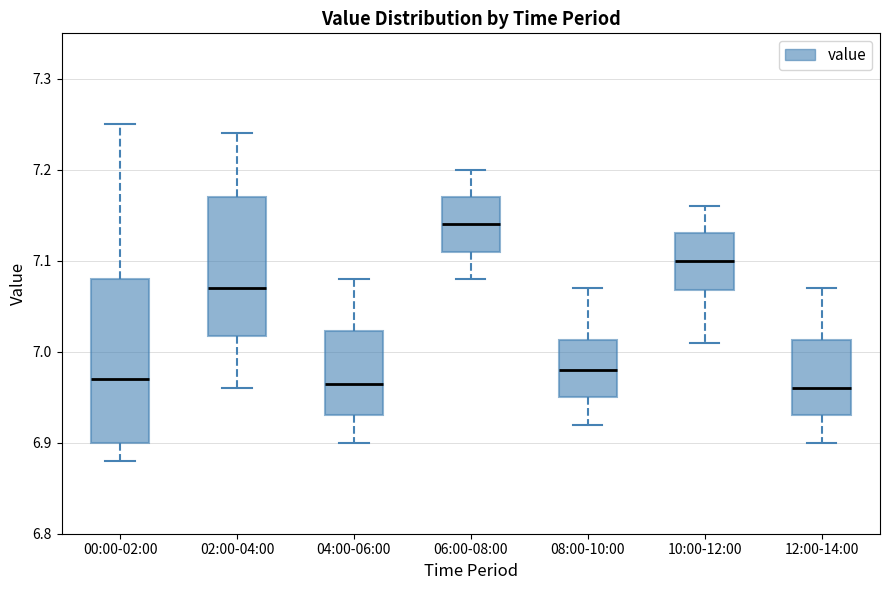

Which box is the tallest, from its lower edge to its upper edge?

00:00-02:00